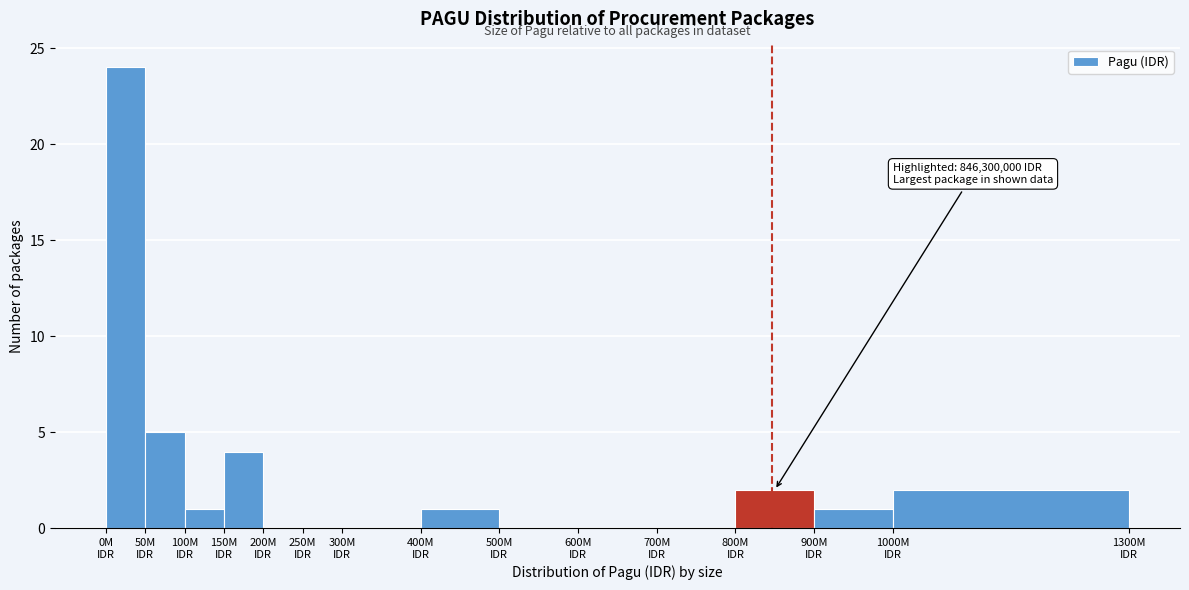

Which range on the x-axis has the tallest bar?

0 to 50